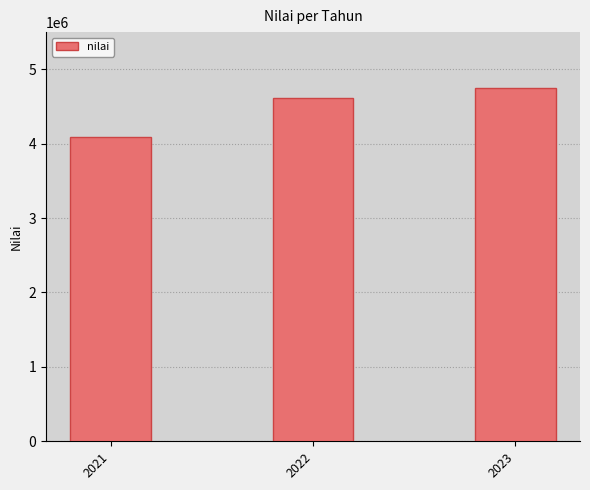

Approximately how many times larger is the value at 2021 compared to 2023?

0.9